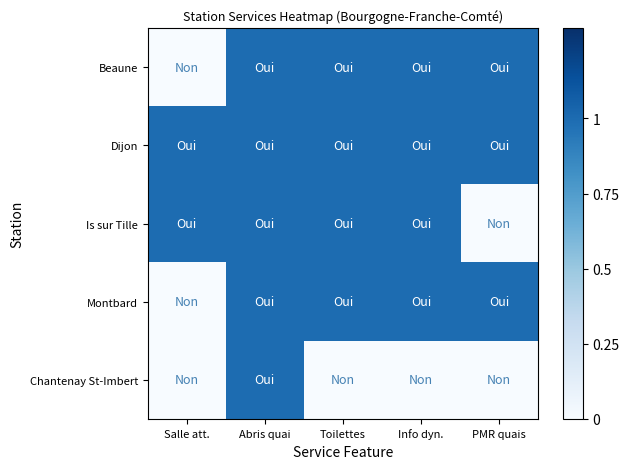

How many series are shown in this chart?

5